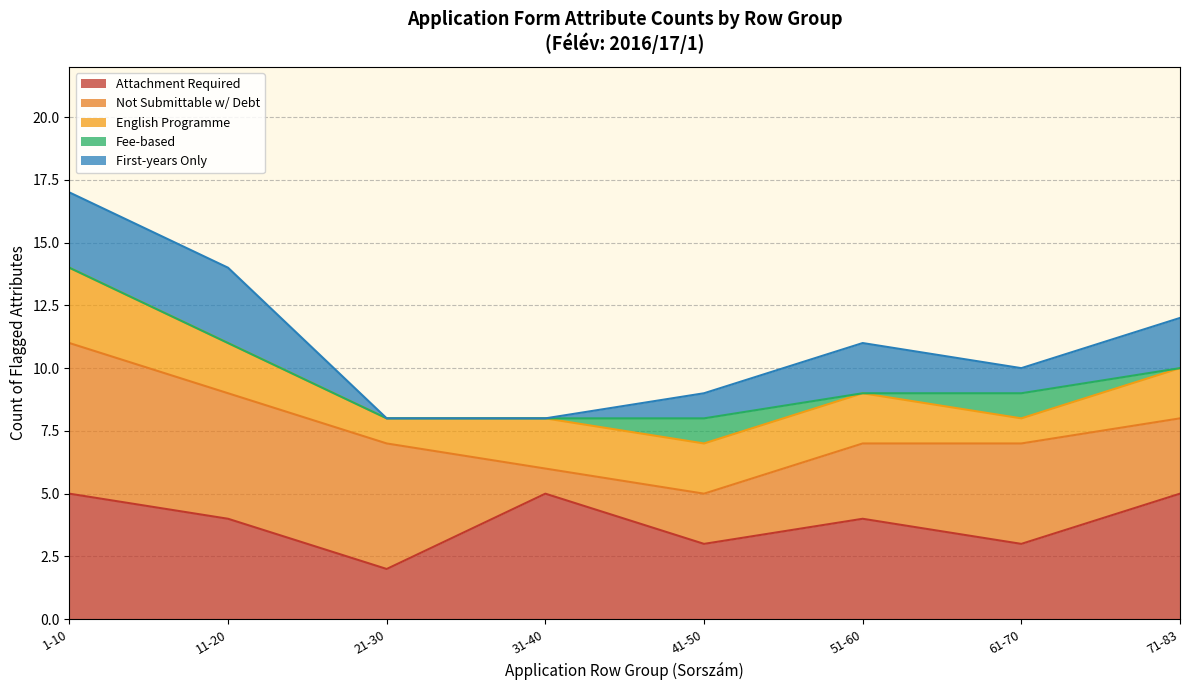

What is the total value across all series at 21-30?

8